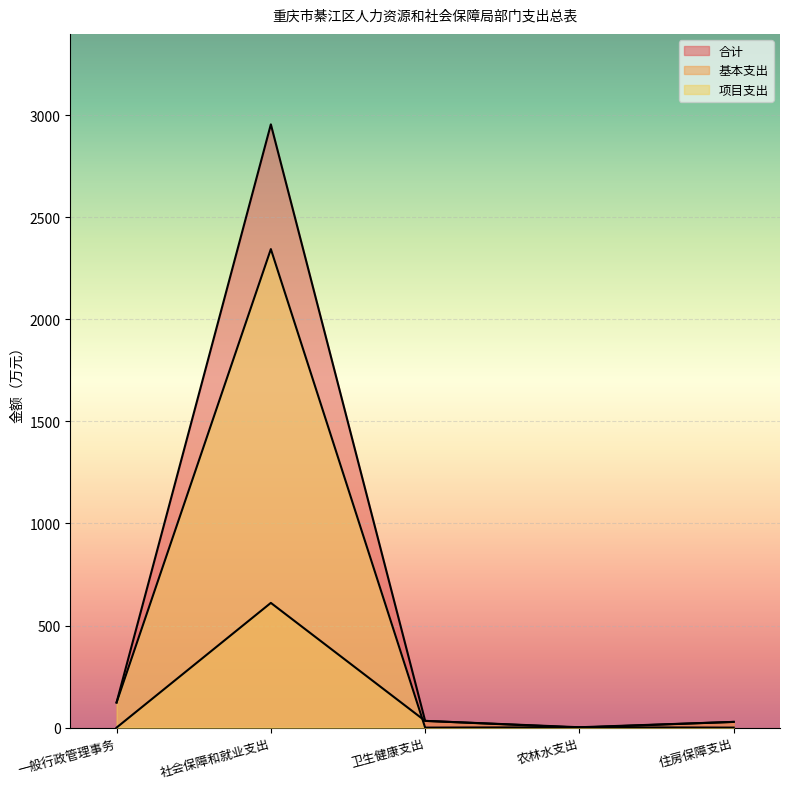

How many interior local peaks does the 合计 series have?

1